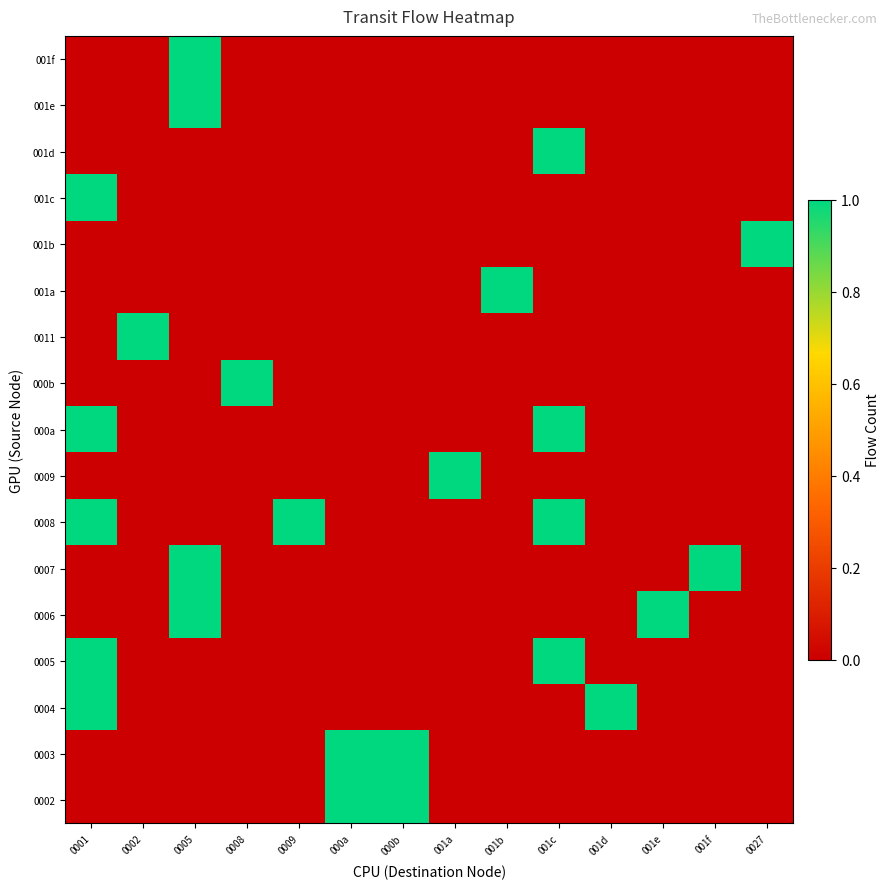

What is the total value across all series at 0027?

1